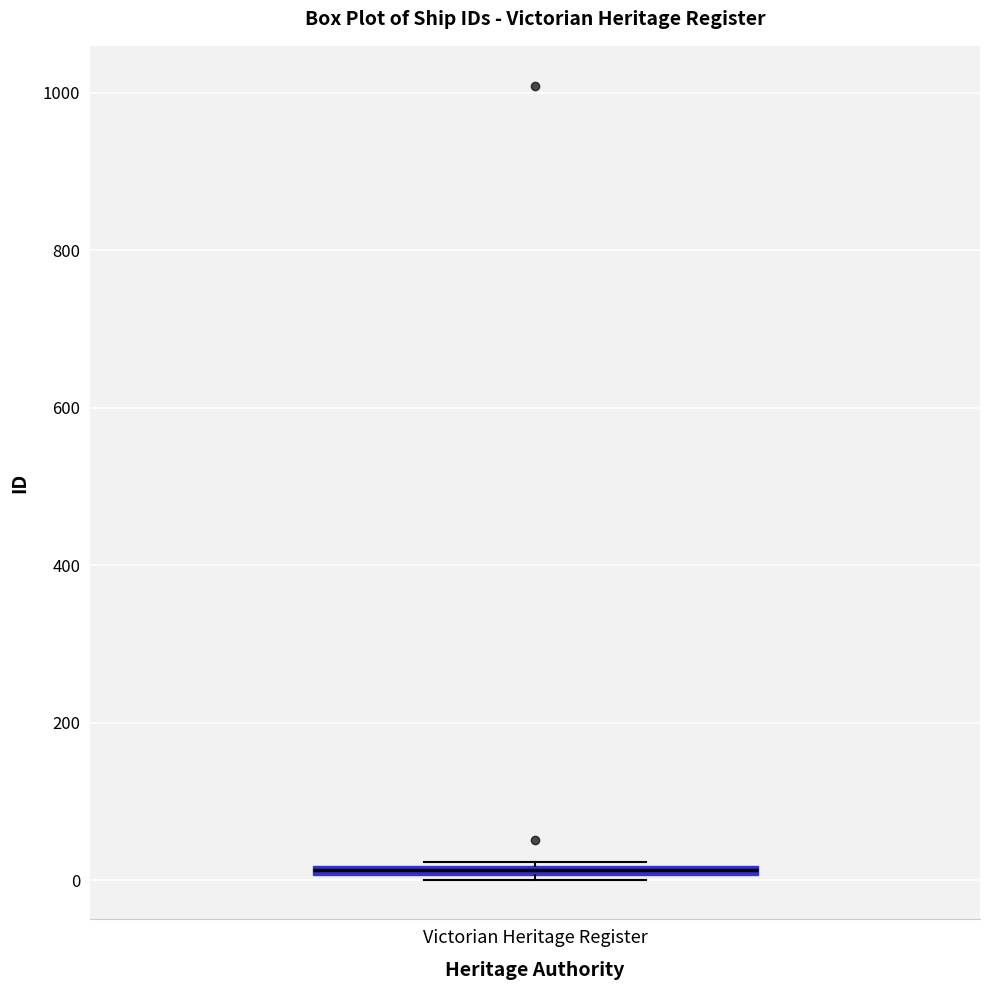

Where is the upper edge of the box for Victorian Heritage Register on the y-axis? The values are not printed on the chart, so give them approximately, as read against the axis.

20